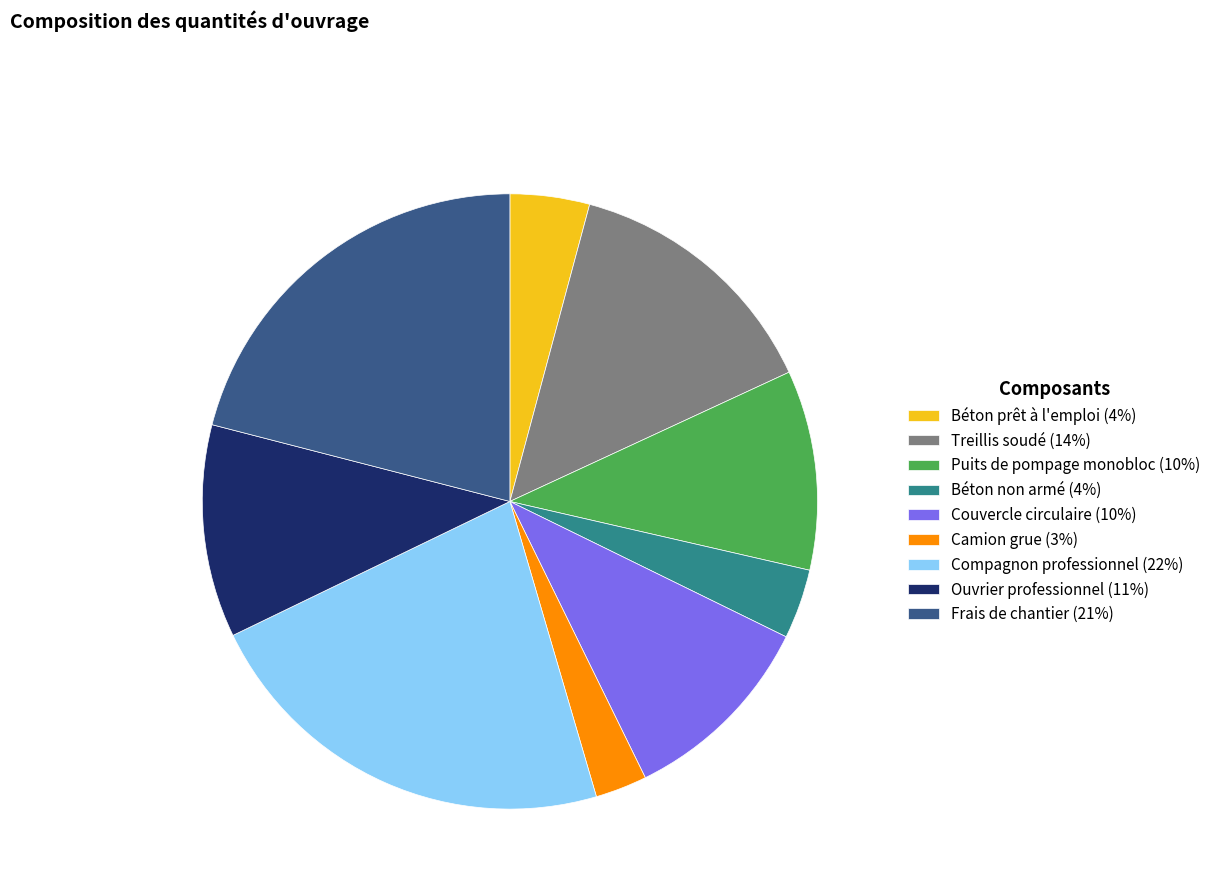

Does Camion grue (3%) account for over 50% of the chart?

No